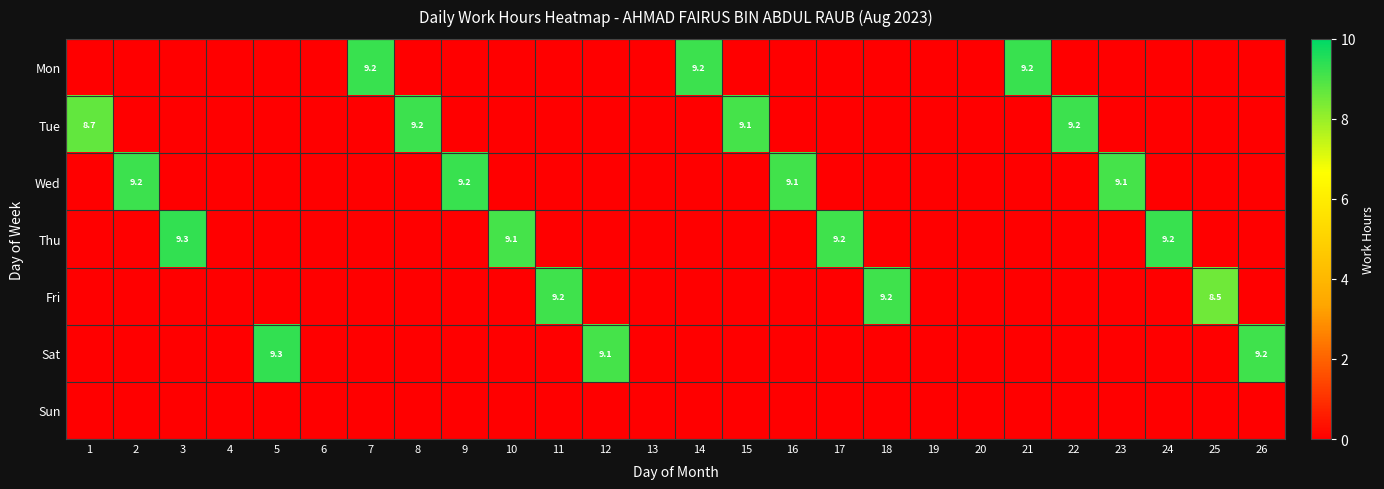

Is it true that Thu equals 3.7 at 10?

False